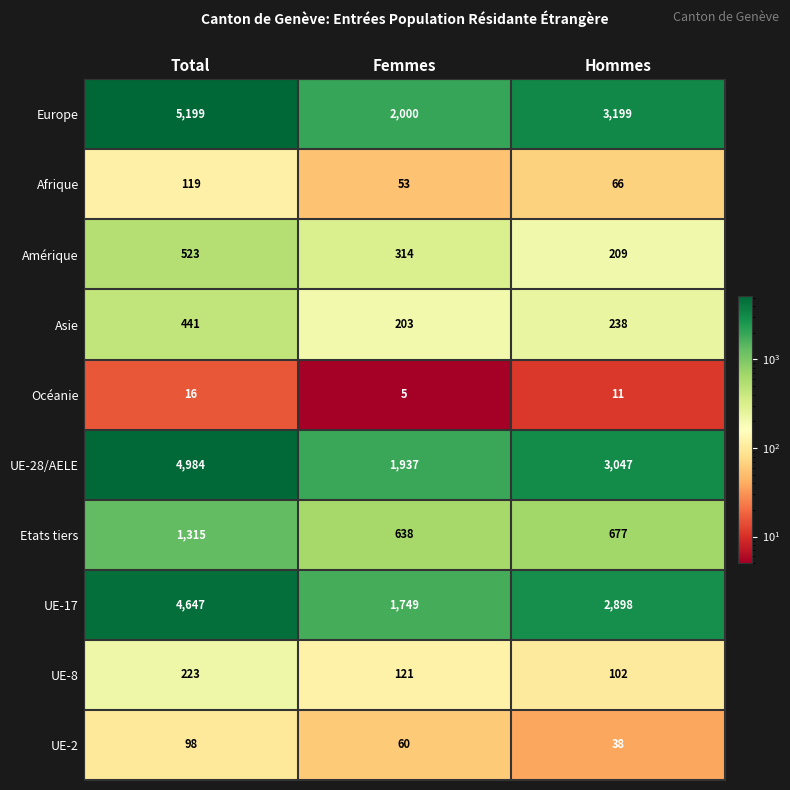

Where is UE-8 nearest to the value 162?

Femmes